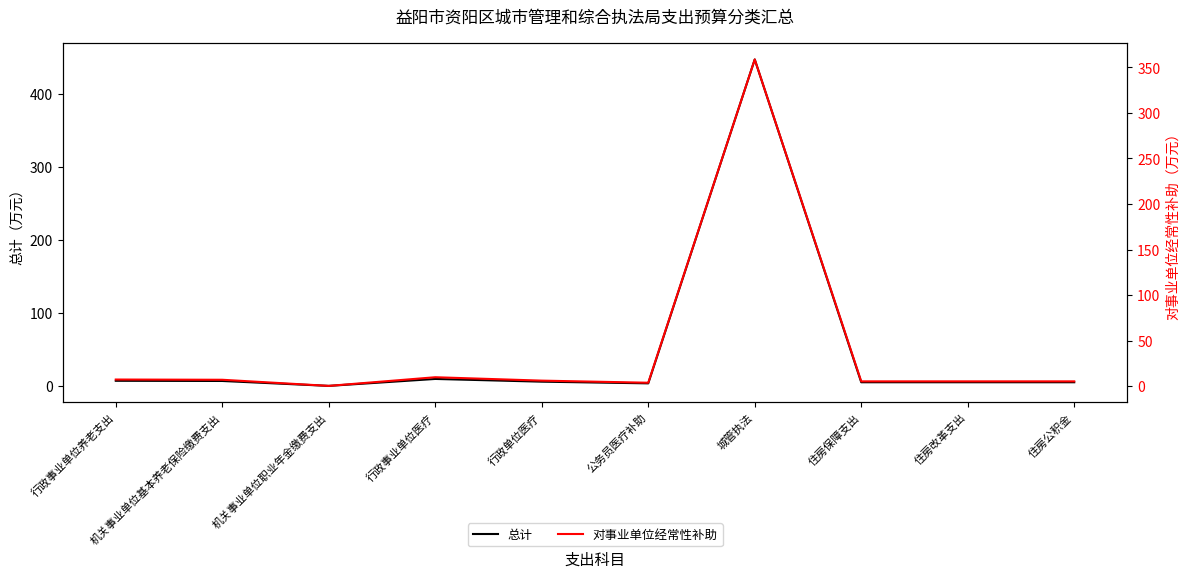

Is it true that 对事业单位经常性补助 equals 14.6 at 行政事业单位医疗?

False